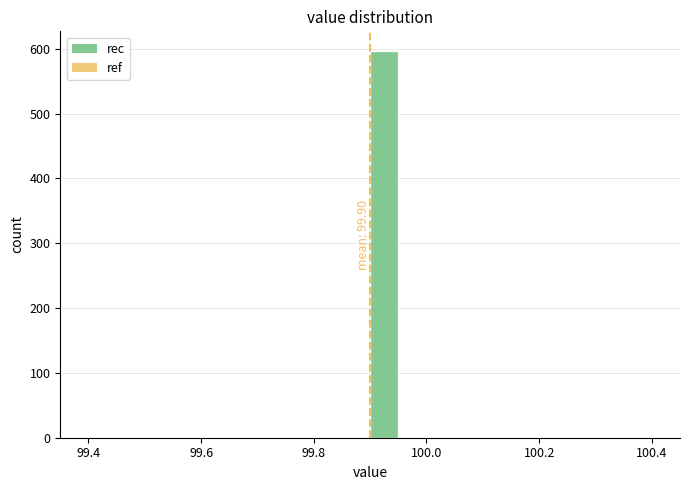

Read against the x-axis, roughly where is the centre of the tallest bar?

99.92